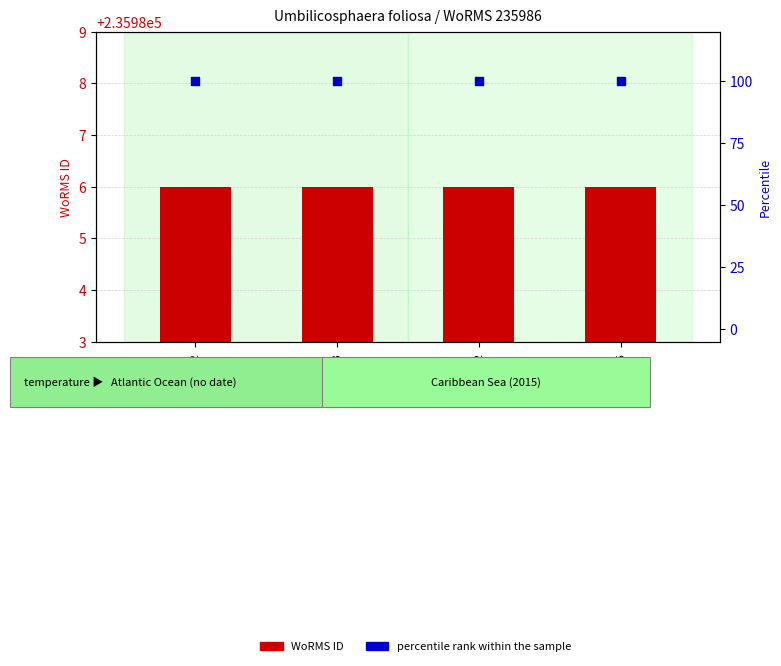

Which series has the largest total across all categories?

WoRMS ID